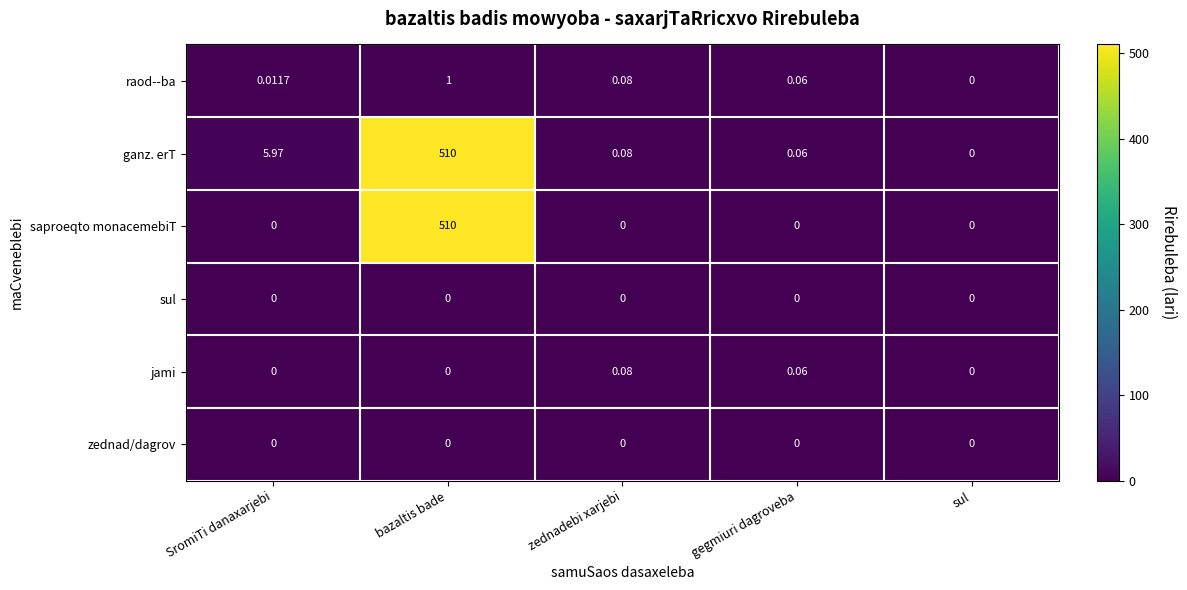

List the labels in order of raod--ba value, largest first.

bazaltis bade, zednadebi xarjebi, gegmiuri dagroveba, SromiTi danaxarjebi, sul